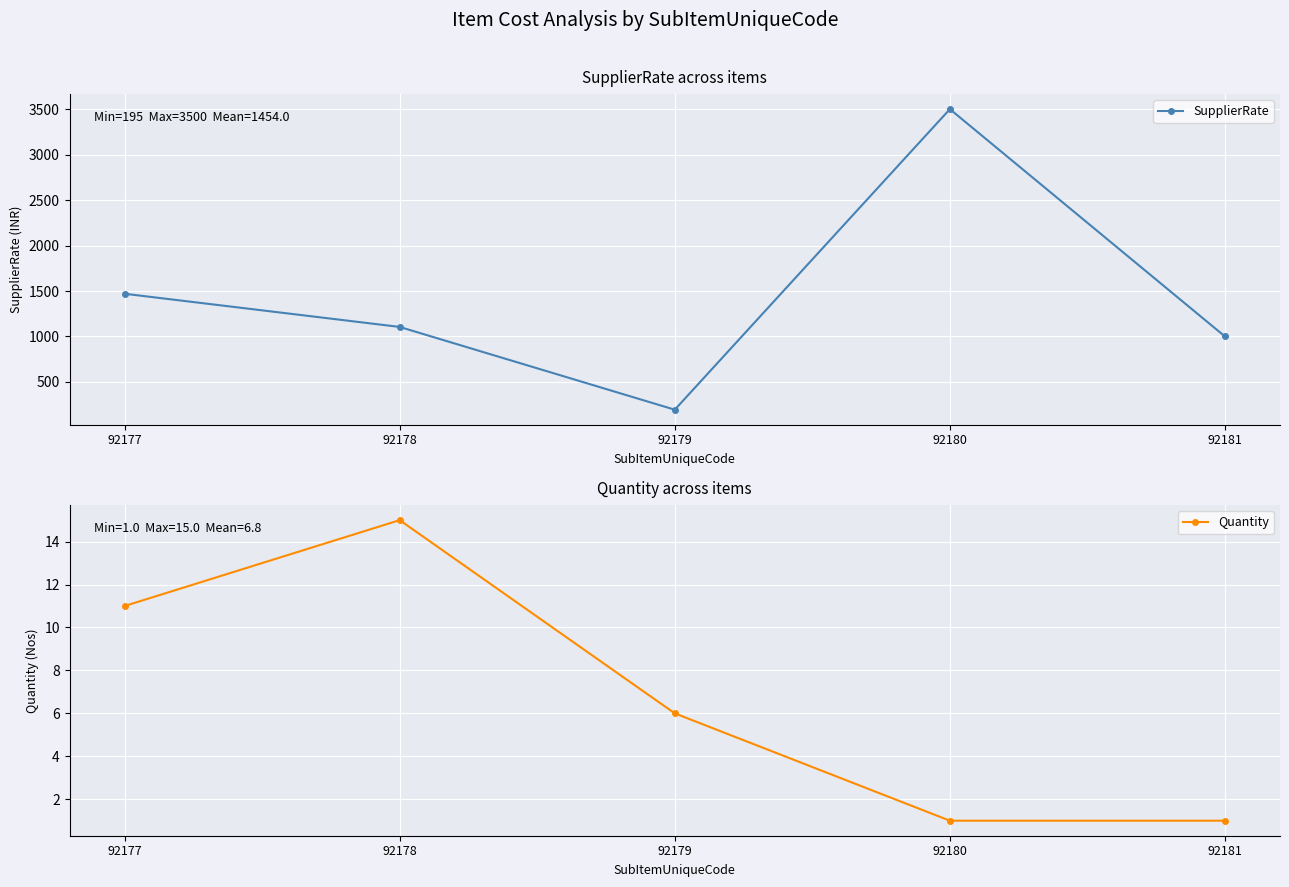

At which category does Quantity reach its first local peak?

92178